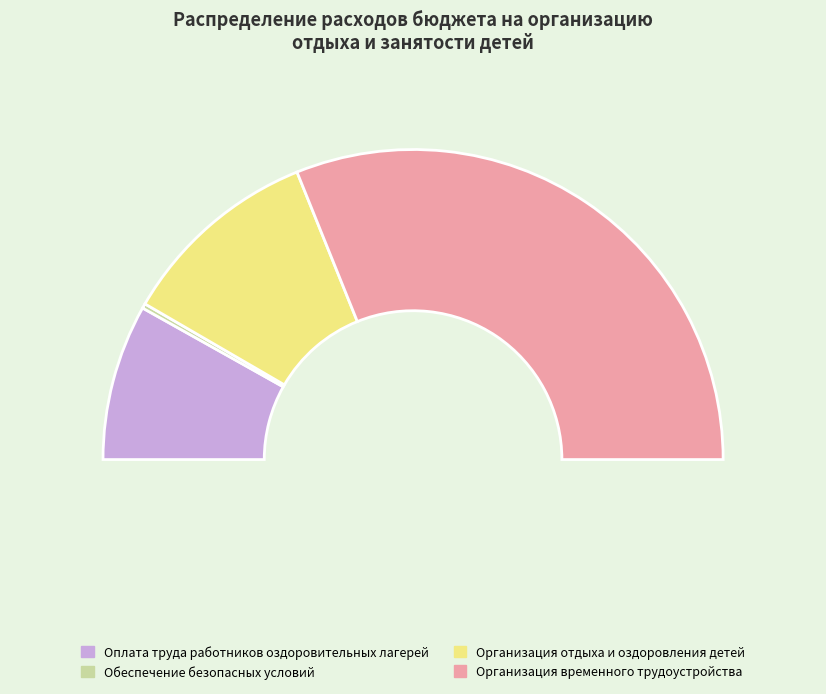

Is it true that Оплата труда работников оздоровительных лагерей is 16% of the pie?

True